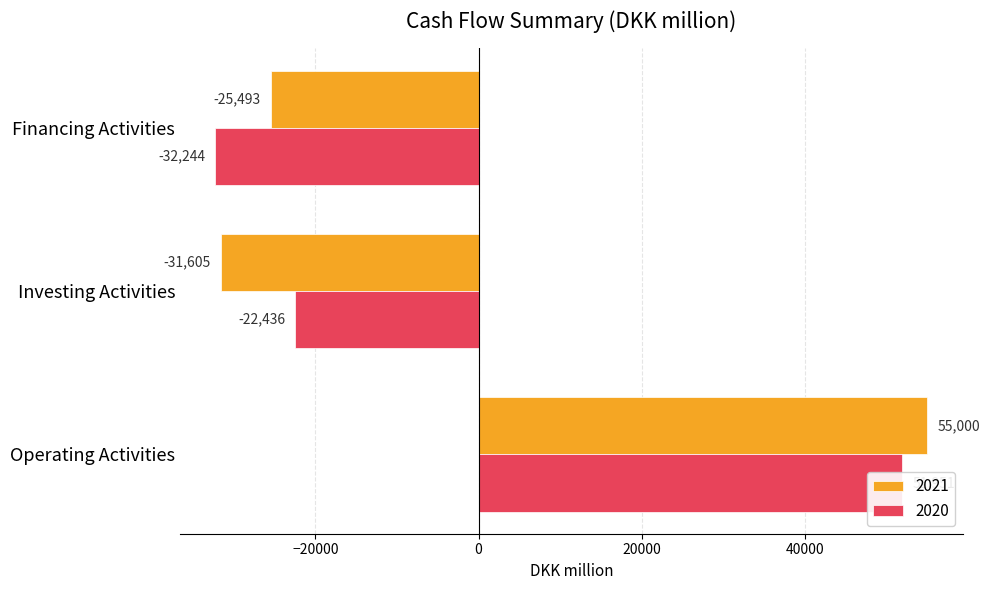

Rank the series by their average value, from highest to lowest.

2021, 2020